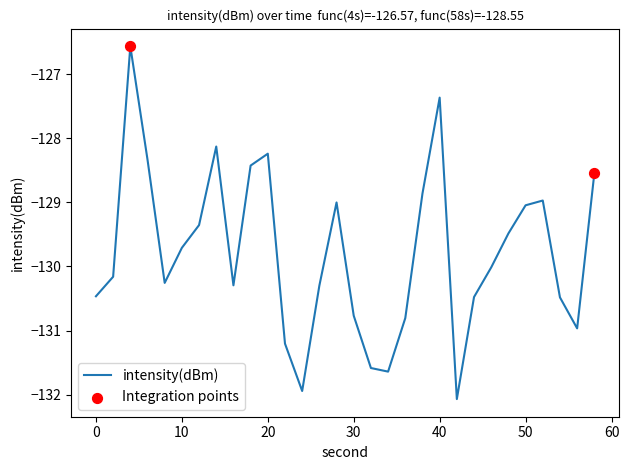

What is the greatest value displayed?

-126.6